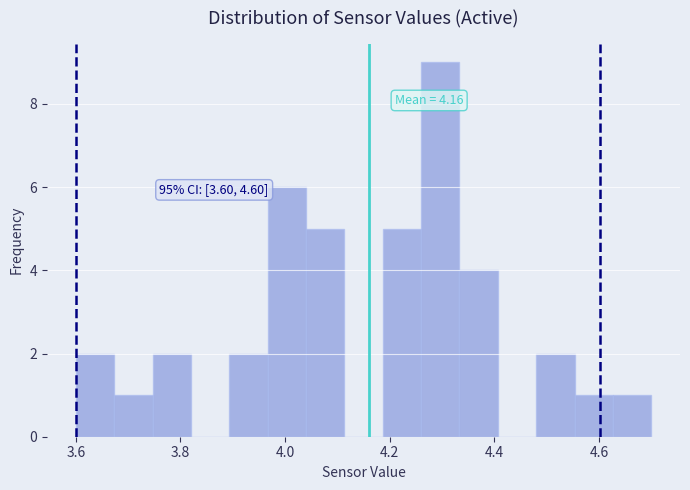

Around what value on the x-axis is the tallest bar? Give the approximate position of its centre, as read against the axis.

4.30